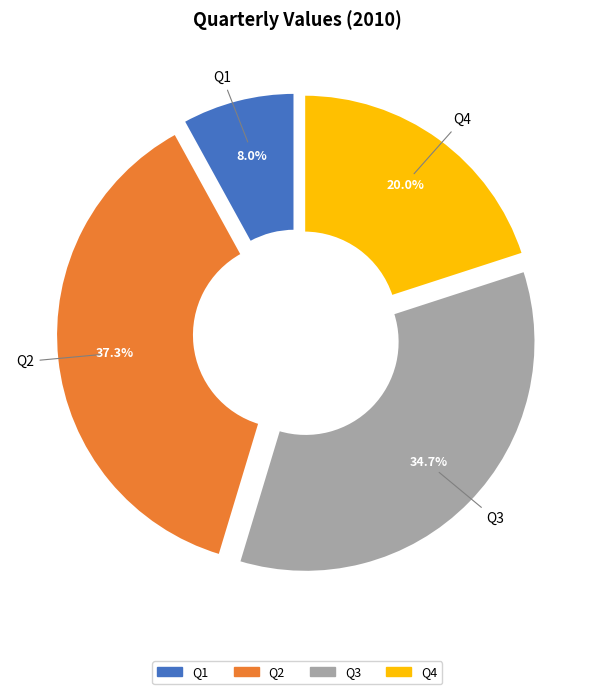

Count the number of slices in the pie.

4